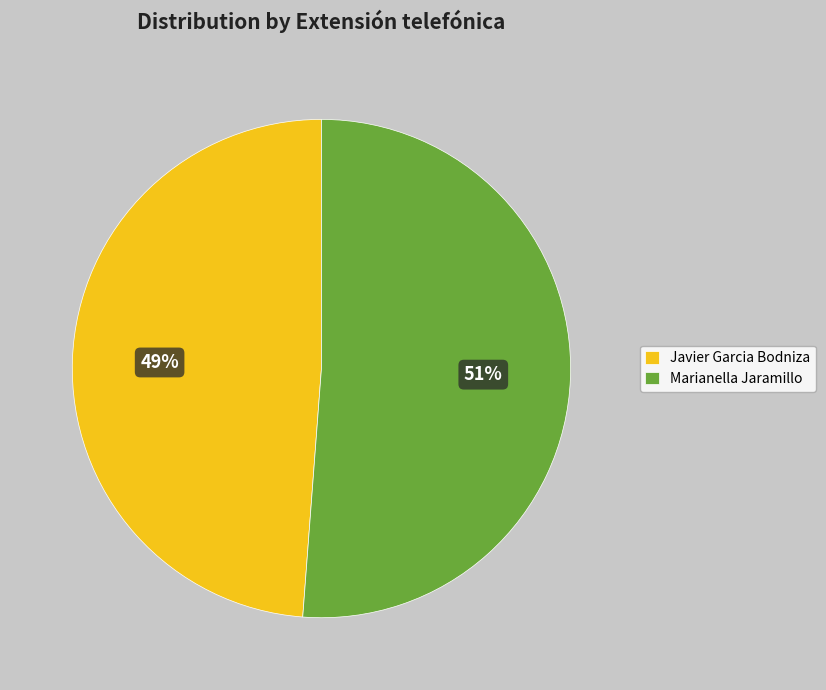

What percentage is the Marianella Jaramillo slice, to the nearest percent?

51%